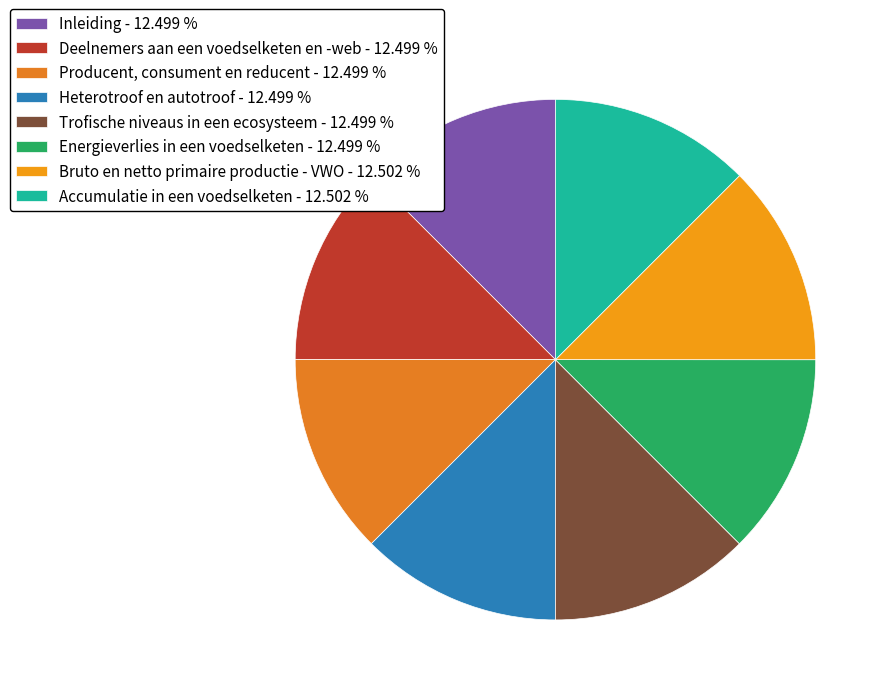

Count the number of slices in the pie.

8